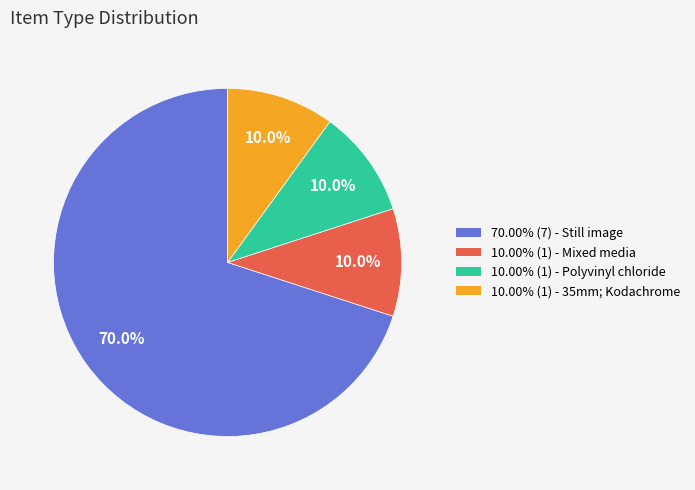

Is there any slice that represents more than half of the pie?

Yes